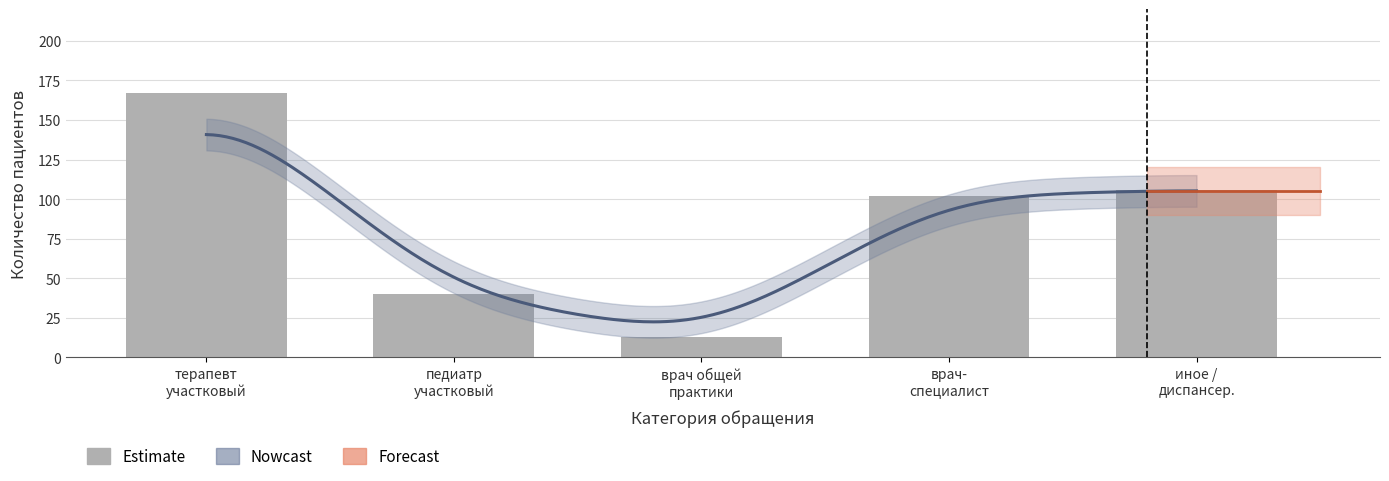

What is the change in value from врач общей практики to иное / диспансер.?

+93